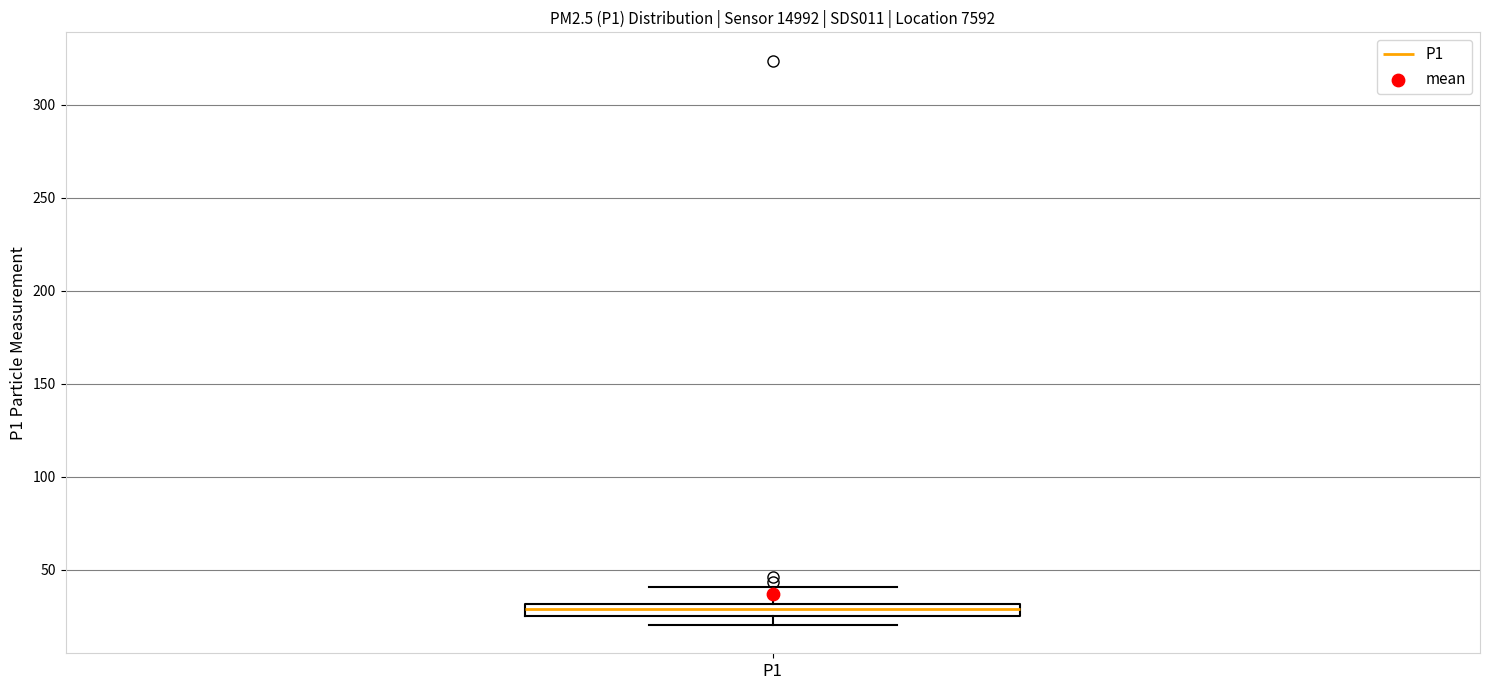

Where is the lower edge of the box for P1 on the y-axis? The values are not printed on the chart, so give them approximately, as read against the axis.

25